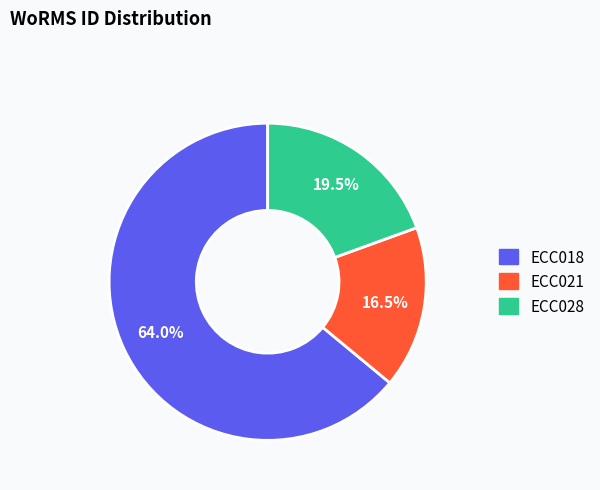

How many slices are in this pie chart?

3